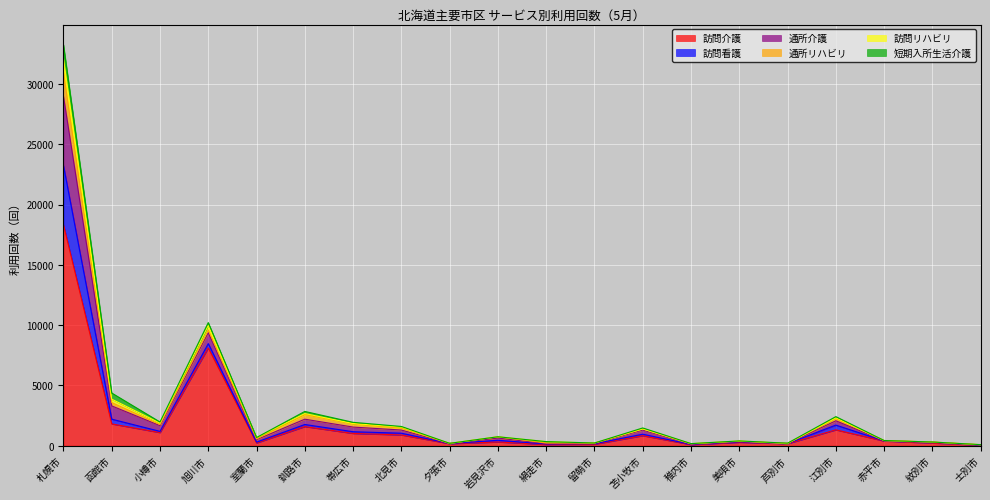

At which category does 訪問リハビリ reach its first local valley?

小樽市